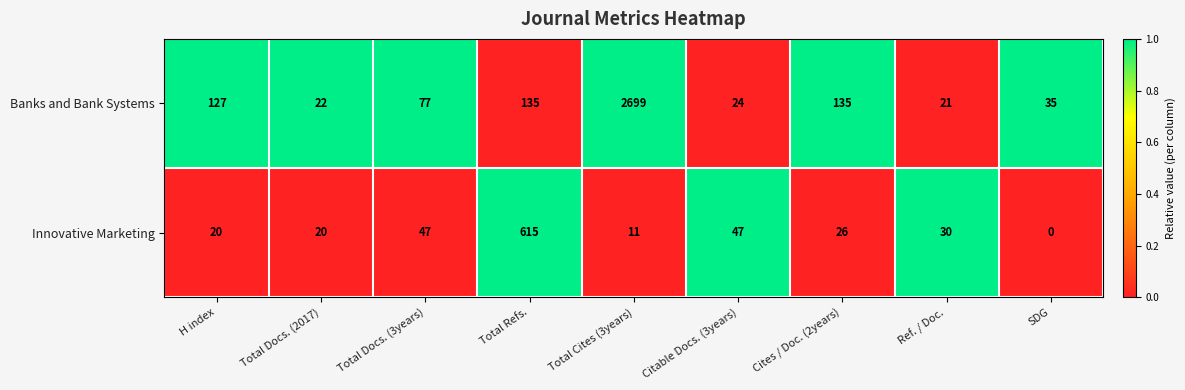

How many series are shown in this chart?

2